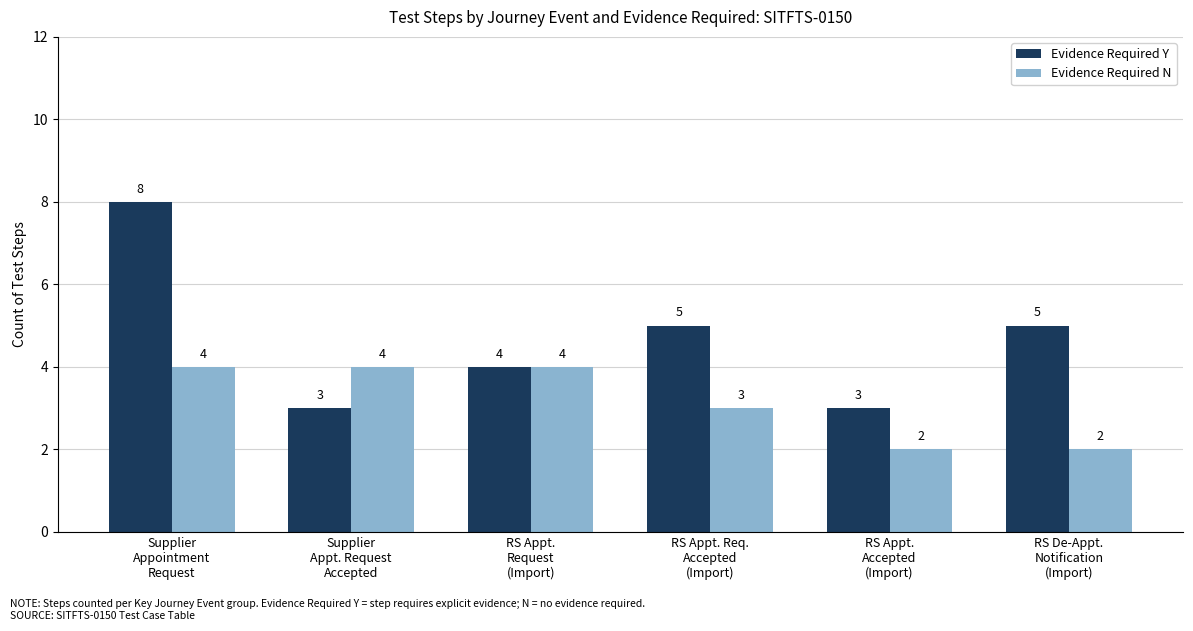

List the series in order of their peak value, highest first.

Evidence Required Y, Evidence Required N